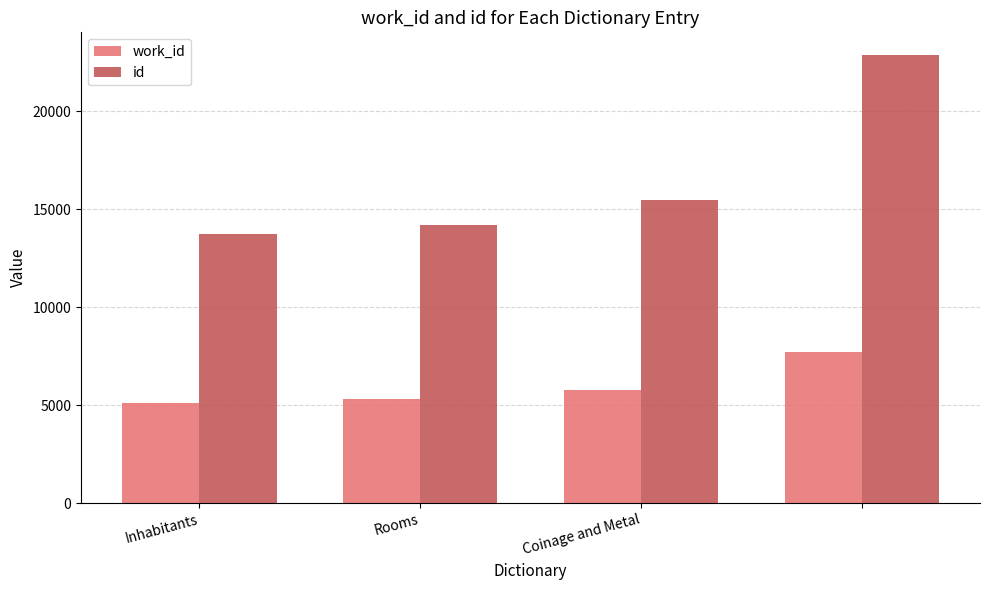

Count the number of categories in the chart.

4